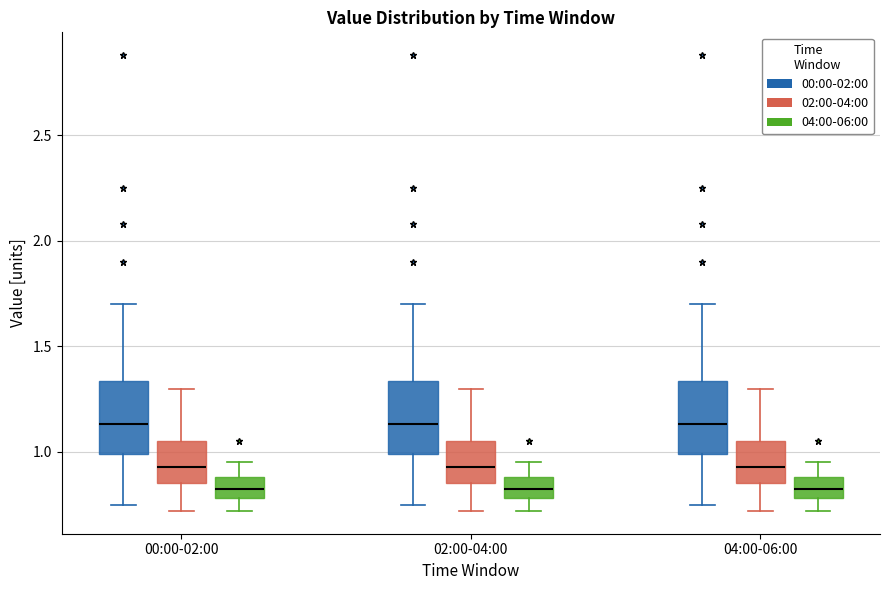

Reading left to right, read every box against the y-axis: the position of its median line, the range the box covers, and the ends of its whiskers. The values are not printed on the chart, so give them approximately, as read against the axis.

00:00-02:00 (00:00-02:00): median 1.15, box 1.00 to 1.35, whiskers 0.75 to 1.70
00:00-02:00 (02:00-04:00): median 0.95, box 0.85 to 1.05, whiskers 0.70 to 1.30
00:00-02:00 (04:00-06:00): median 0.85, box 0.80 to 0.90, whiskers 0.70 to 0.95
02:00-04:00 (00:00-02:00): median 1.15, box 1.00 to 1.35, whiskers 0.75 to 1.70
02:00-04:00 (02:00-04:00): median 0.95, box 0.85 to 1.05, whiskers 0.70 to 1.30
02:00-04:00 (04:00-06:00): median 0.85, box 0.80 to 0.90, whiskers 0.70 to 0.95
04:00-06:00 (00:00-02:00): median 1.15, box 1.00 to 1.35, whiskers 0.75 to 1.70
04:00-06:00 (02:00-04:00): median 0.95, box 0.85 to 1.05, whiskers 0.70 to 1.30
04:00-06:00 (04:00-06:00): median 0.85, box 0.80 to 0.90, whiskers 0.70 to 0.95